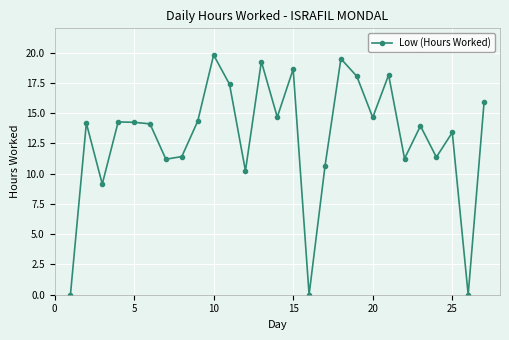

True or false: the data has more than 0 interior local peaks.

True